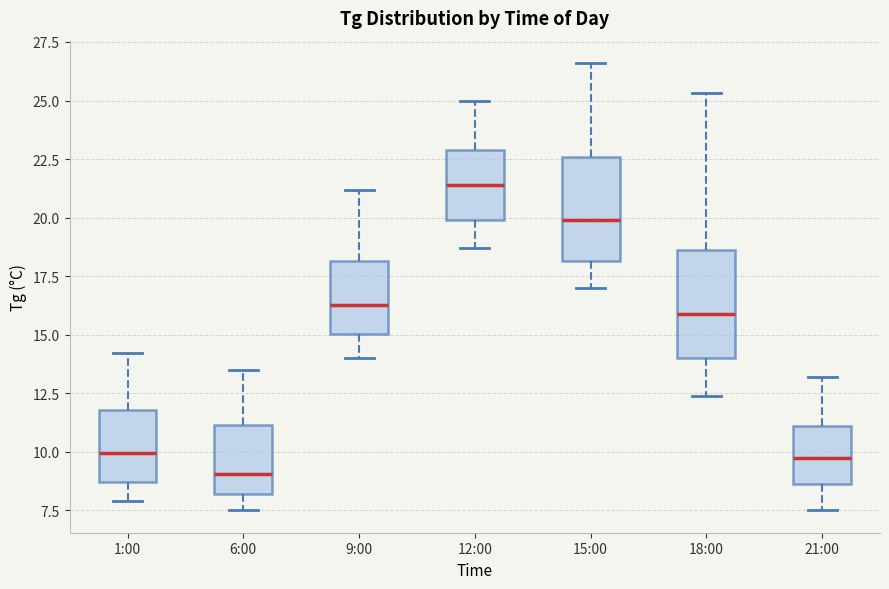

Reading left to right, transcribe this box plot: for each box, give where its median line is, the range the box spans, and where its two whiskers end, as read against the y-axis. The values are not printed on the chart, so give them approximately, as read against the axis.

1:00: median 10.0, box 8.5 to 12.0, whiskers 8.0 to 14.0
6:00: median 9.0, box 8.0 to 11.0, whiskers 7.5 to 13.5
9:00: median 16.5, box 15.0 to 18.0, whiskers 14.0 to 21.0
12:00: median 21.5, box 20.0 to 23.0, whiskers 18.5 to 25.0
15:00: median 20.0, box 18.0 to 22.5, whiskers 17.0 to 26.5
18:00: median 16.0, box 14.0 to 18.5, whiskers 12.5 to 25.5
21:00: median 10.0, box 8.5 to 11.0, whiskers 7.5 to 13.0